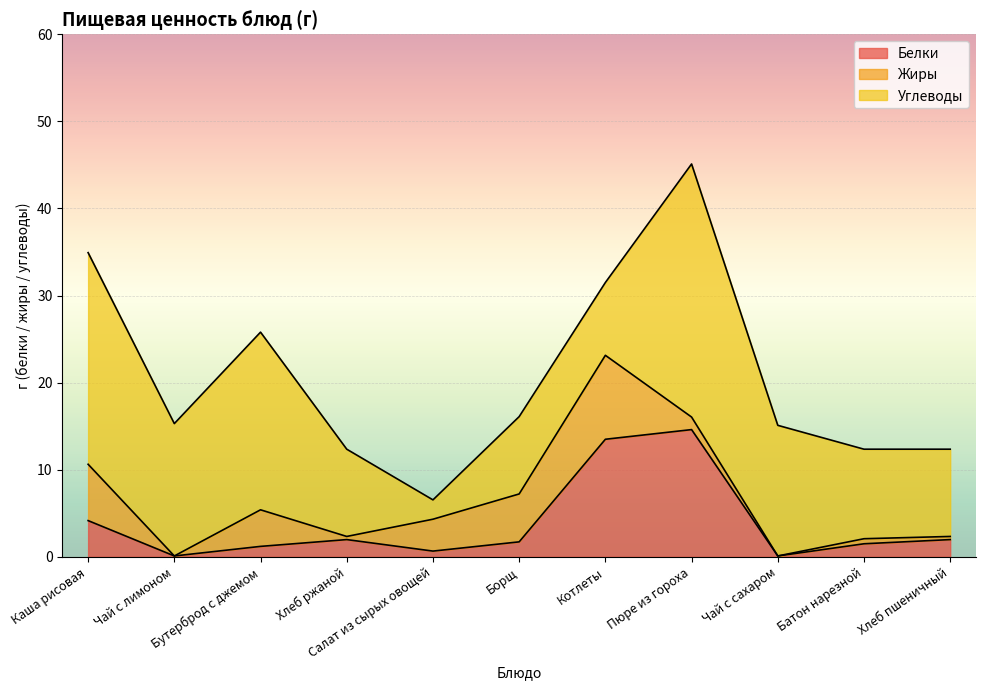

Count the number of data series in this chart.

3